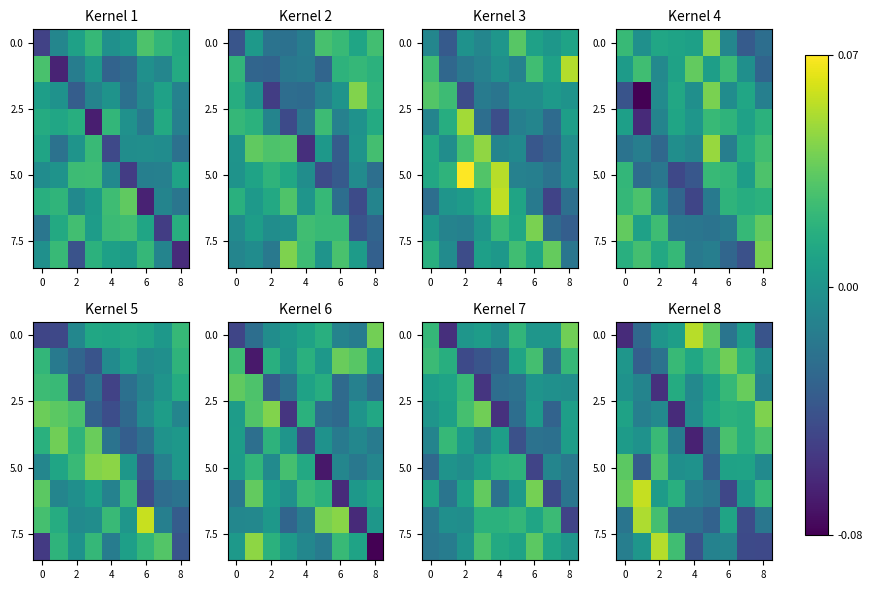

Count the number of categories in the chart.

9